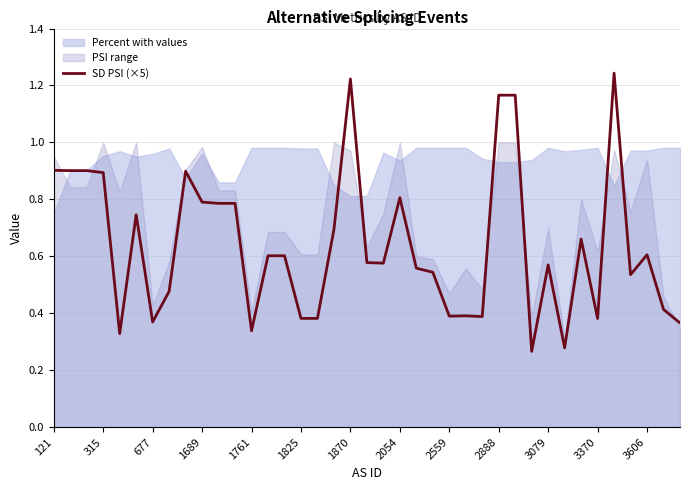

Is it true that SD PSI (×5) equals 0.8 at 3079?

False